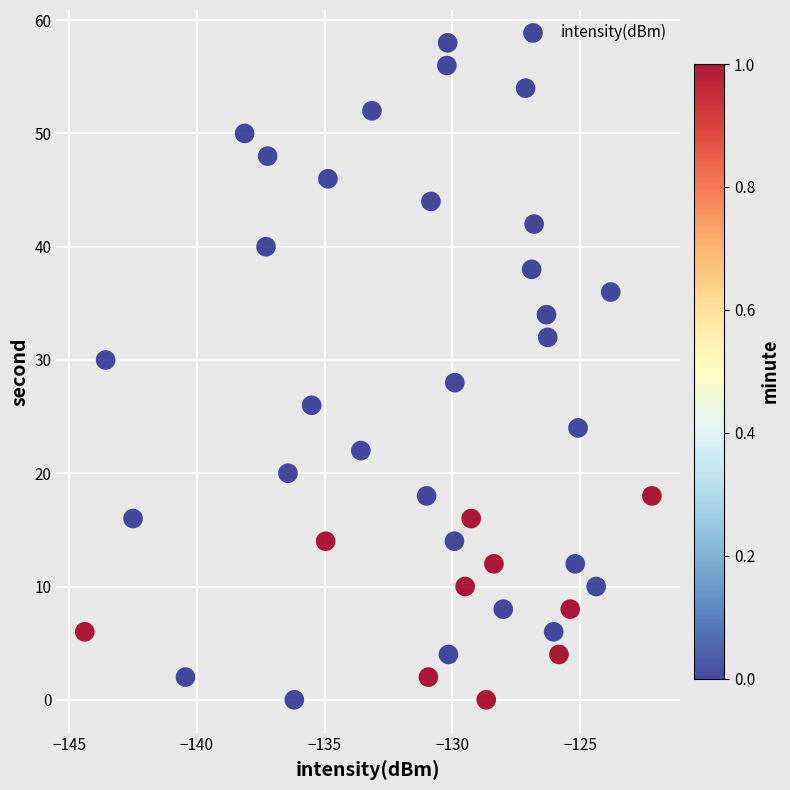

What is the range of Y values (max minus min)?

58